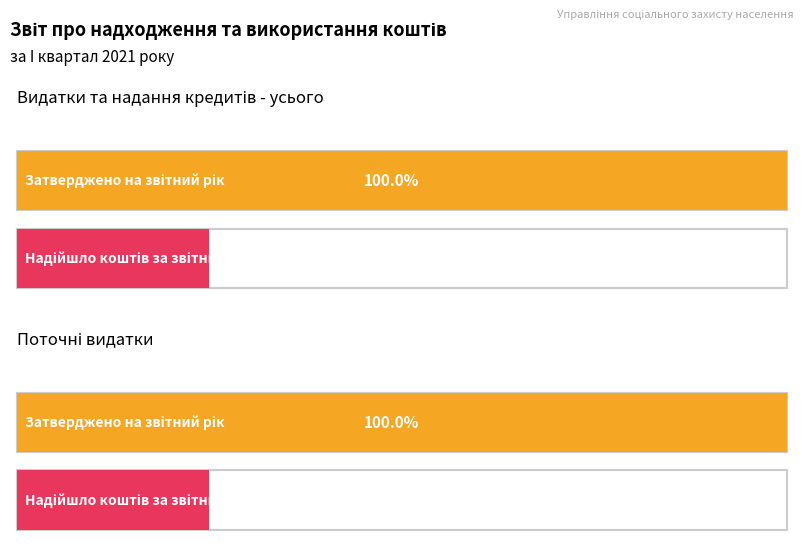

What is the approximate value of Затверджено на звітний рік at Видатки та надання кредитів - усього?

864000